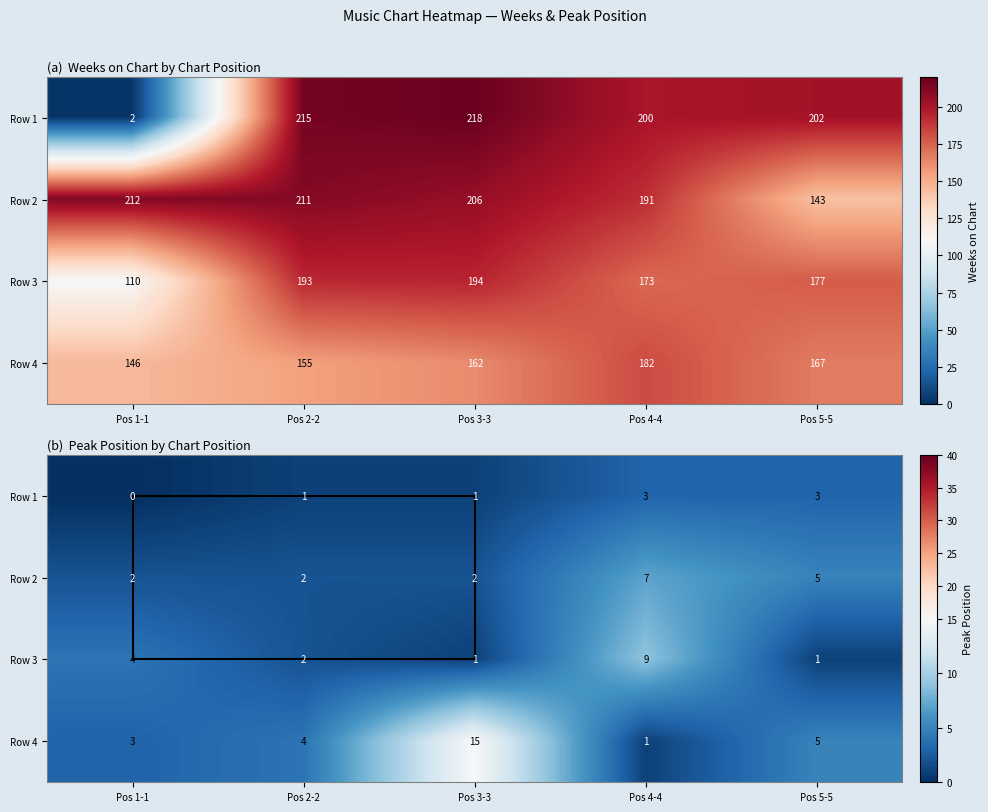

At Pos 1-1, list the series in order from smallest to largest.

Row 1, Row 2, Row 4, Row 3